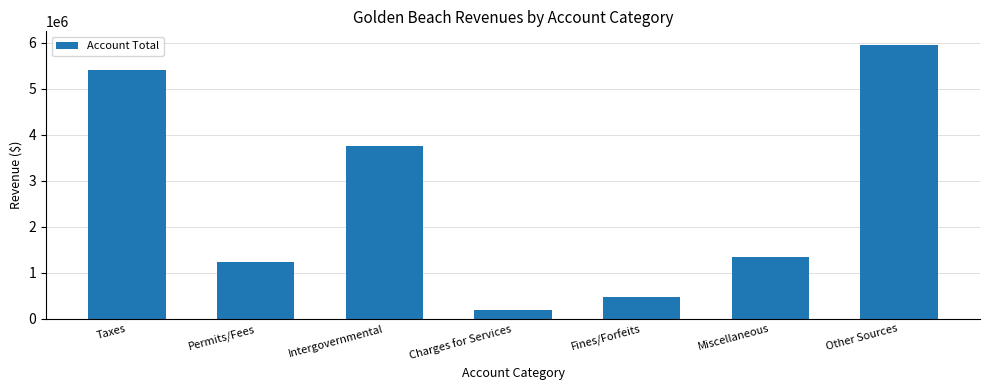

Is it true that the value at Miscellaneous is 1349426?

True